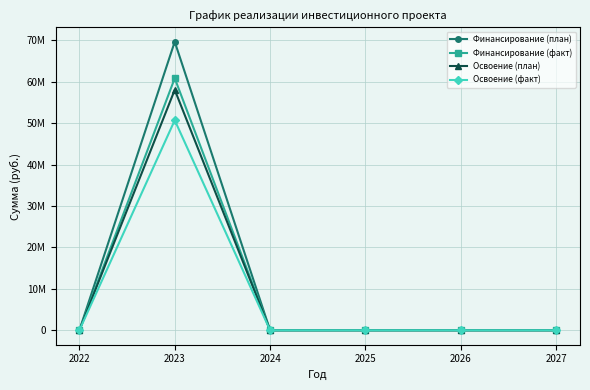

Does the chart have visible grid lines?

Yes